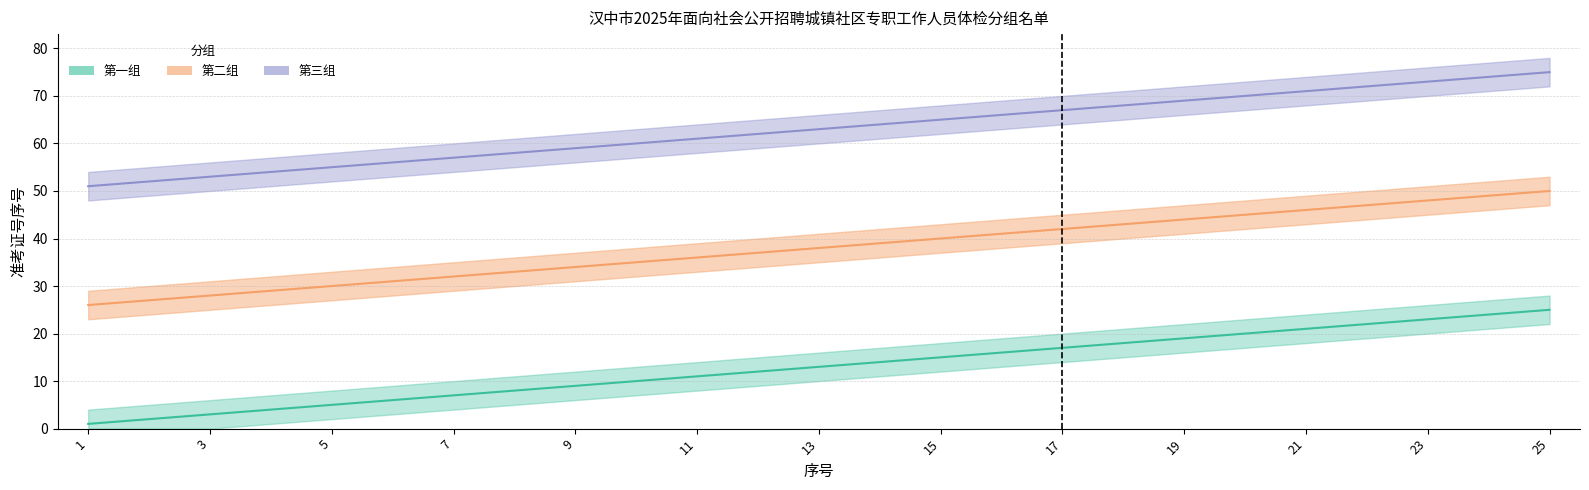

What is the value of the 第二组 point at the 6th from the left?

31